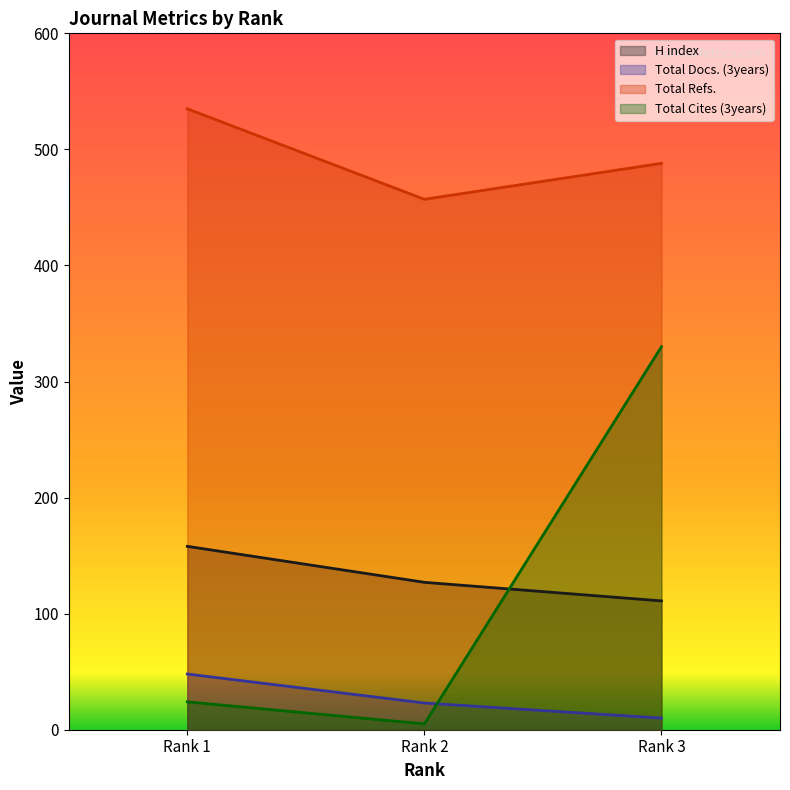

Is it true that Total Refs. equals 302 at Rank 2?

False